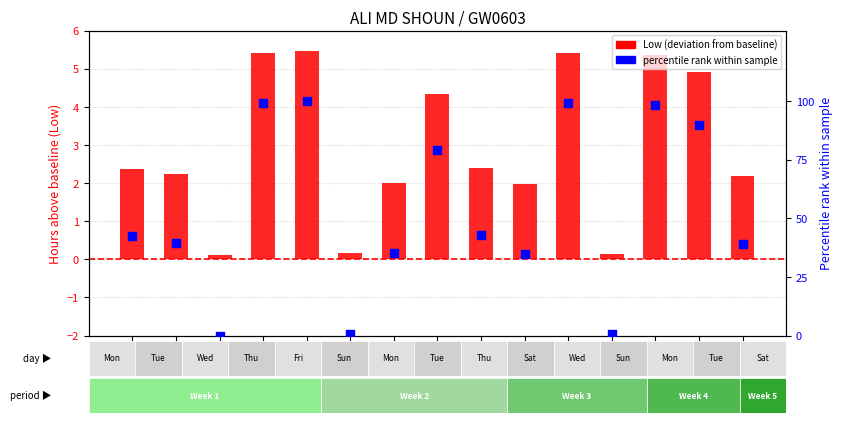

What is the total value across all series at 7?

83.3